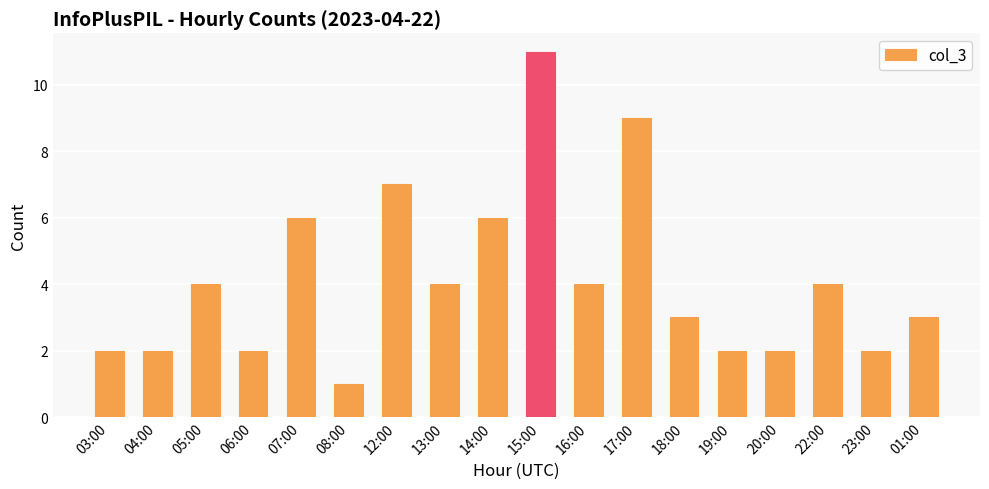

Reading left to right, extract all data points from this chart.

2	2	4	2	6	1	7	4	6	11	4	9	3	2	2	4	2	3